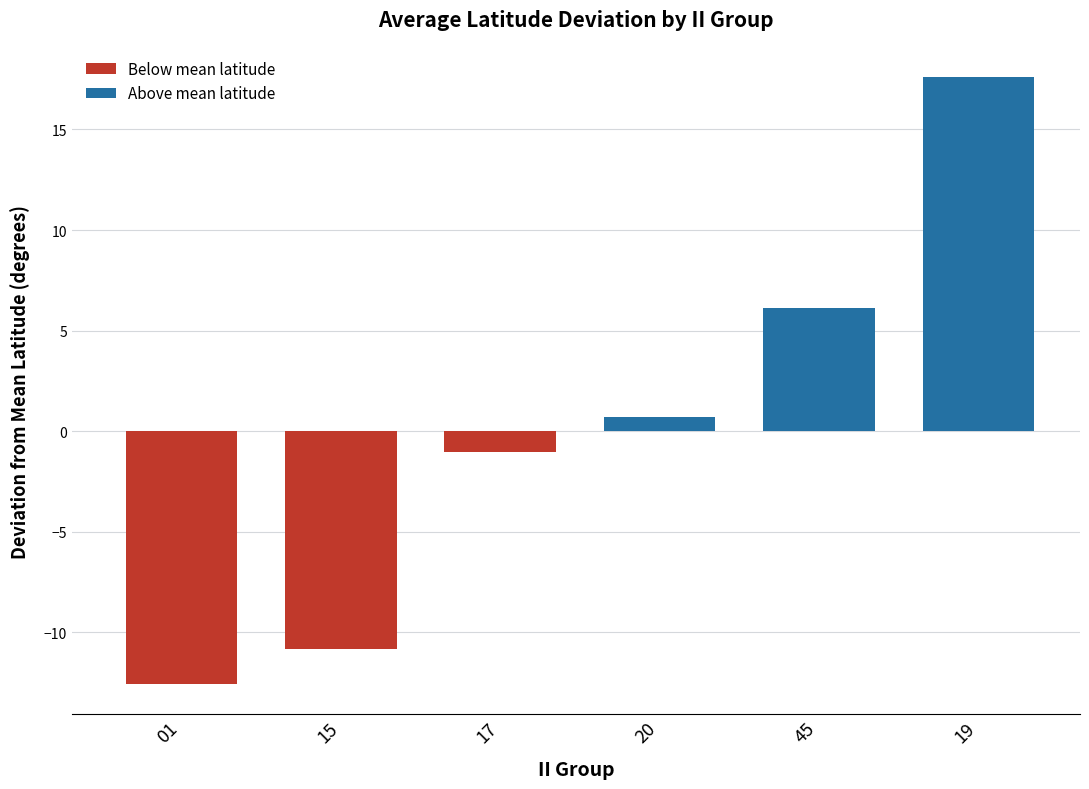

Which category has the highest value across all series?

19